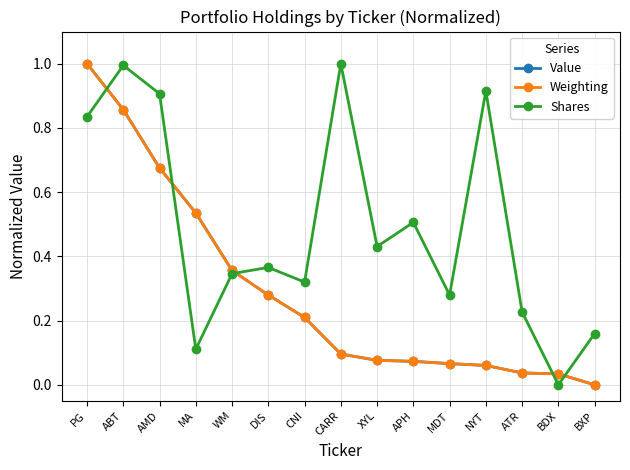

At which category does Shares reach its first local peak?

ABT